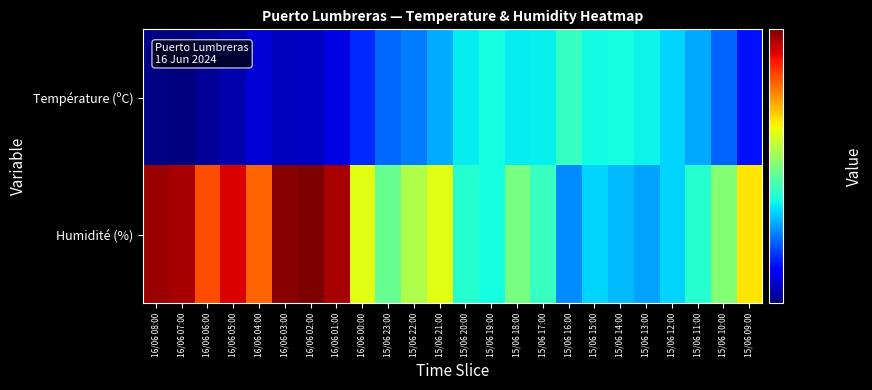

Between 16/06 03:00 and 16/06 02:00, which is larger?

16/06 02:00